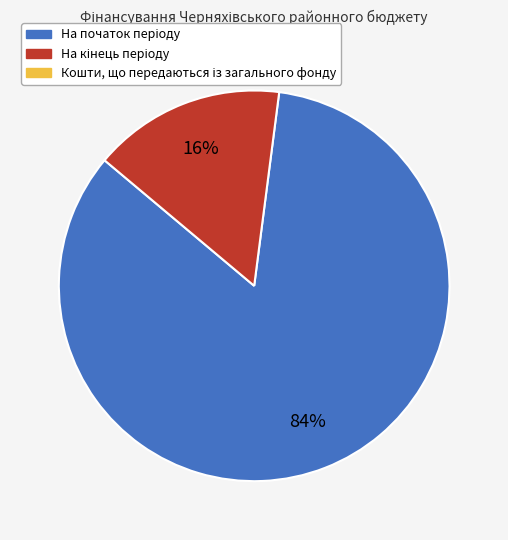

To the nearest percent, what is the difference between the largest and smallest slice percentages?

68%